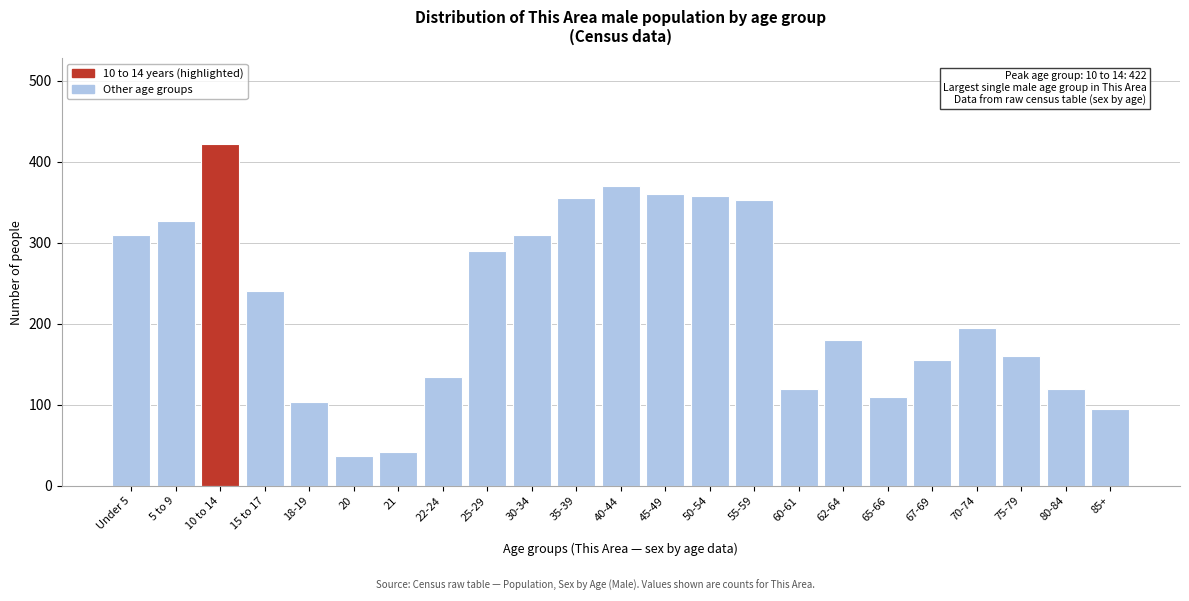

Which has a higher value, 62-64 or 35-39?

35-39